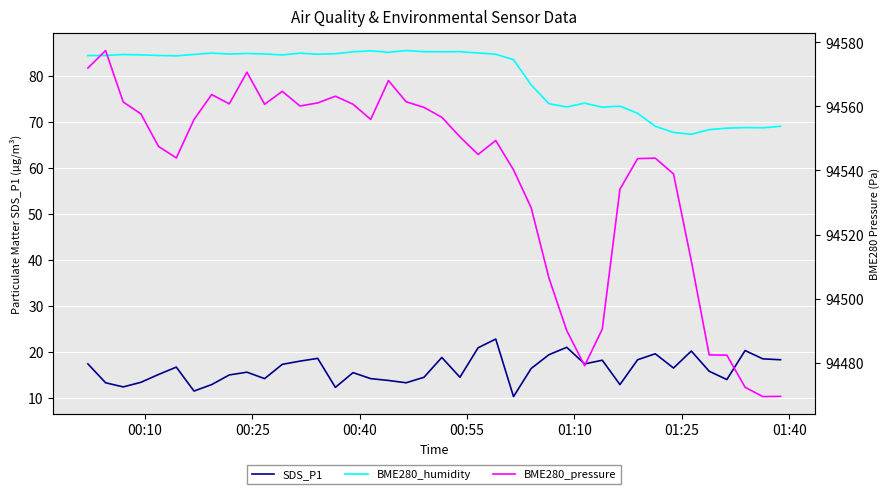

The value of SDS_P1 at 37 is 32.1. True or false?

False